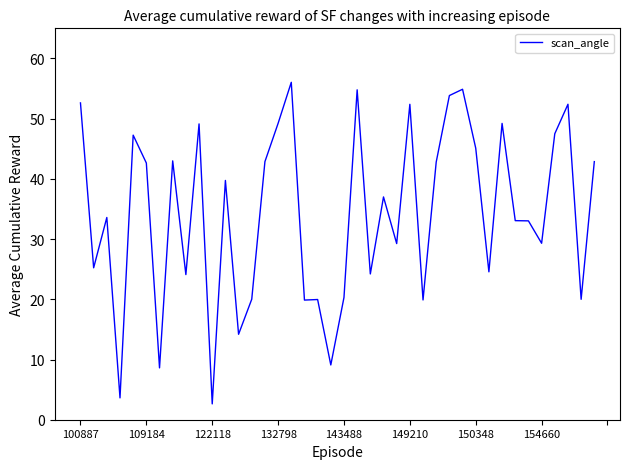

What is the minimum value shown in the chart?

2.6